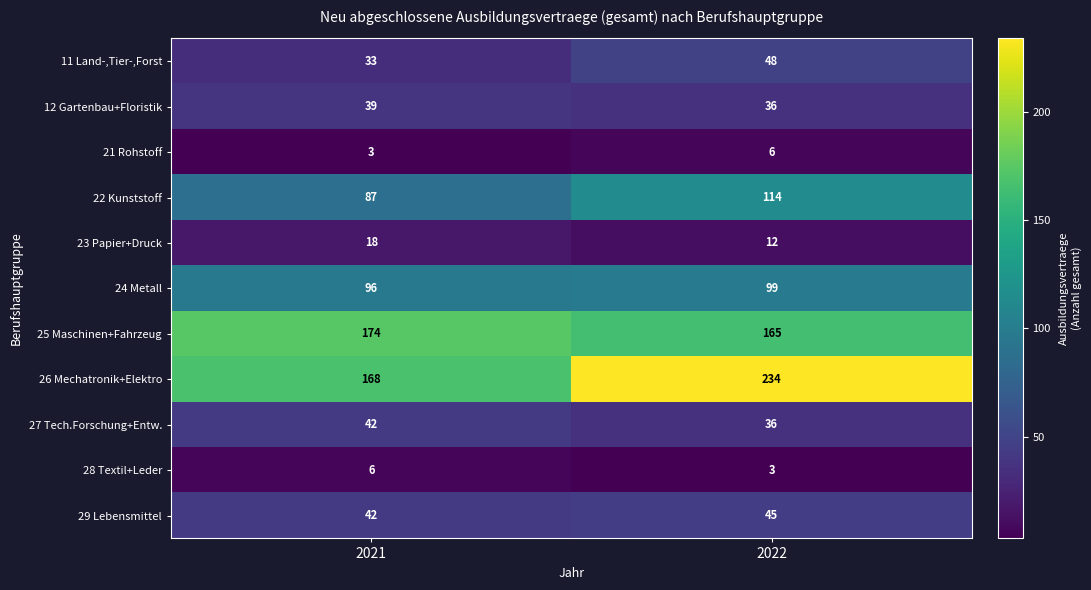

At how many categories does at least one series exceed 229?

1